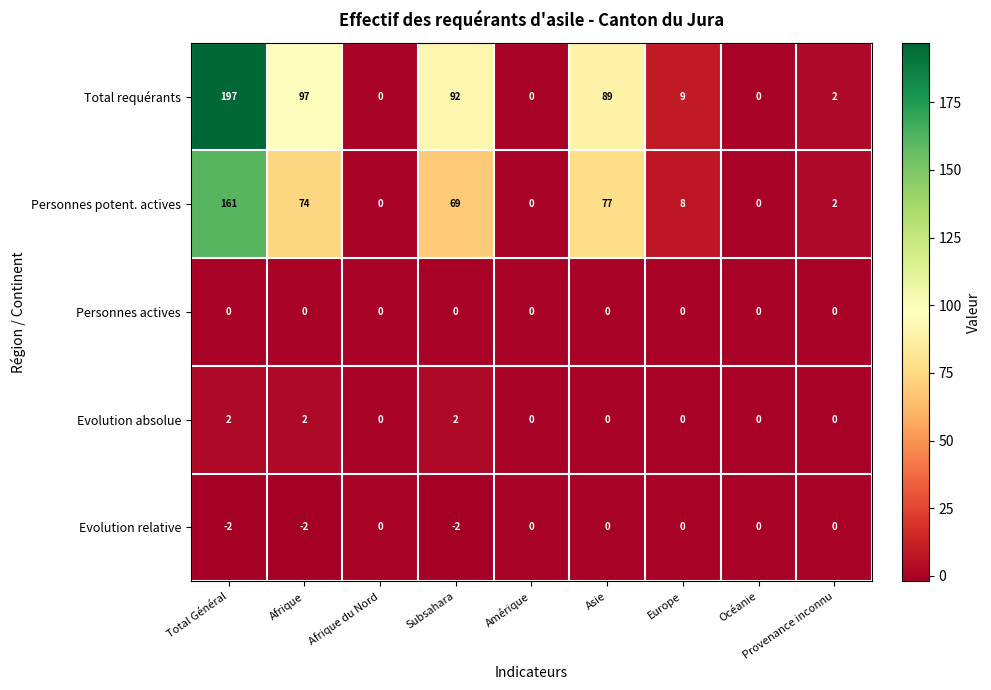

What is the greatest value displayed?

197